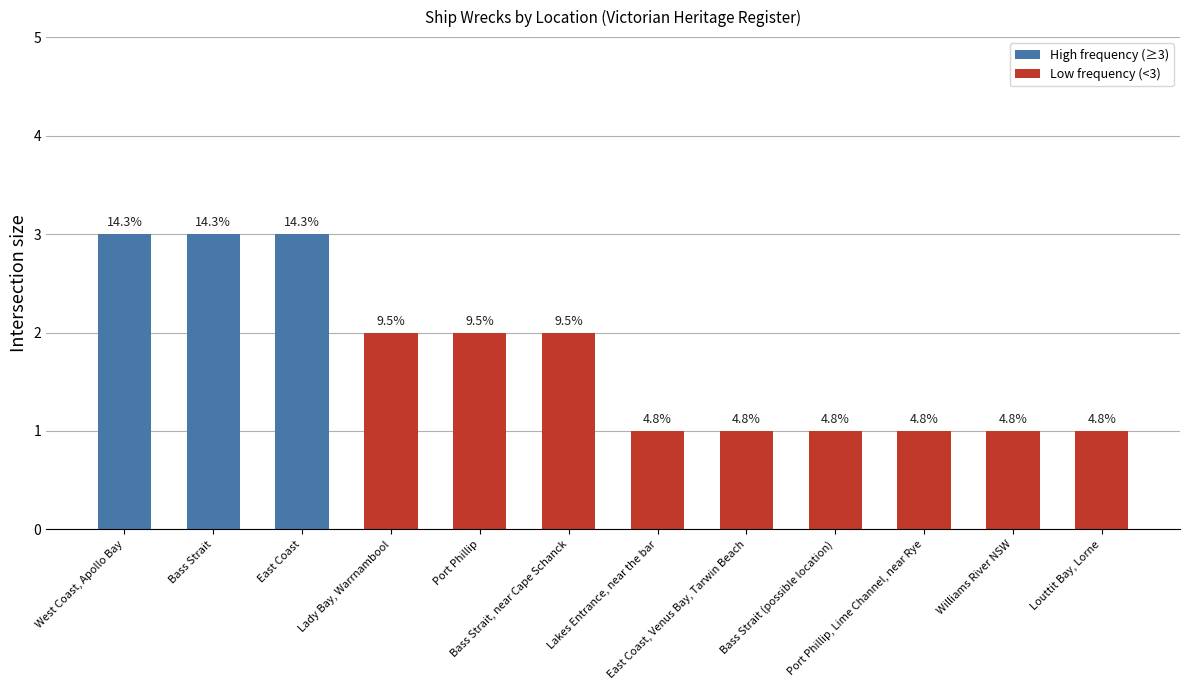

At which category does the chart reach its peak across all series?

West Coast, Apollo Bay